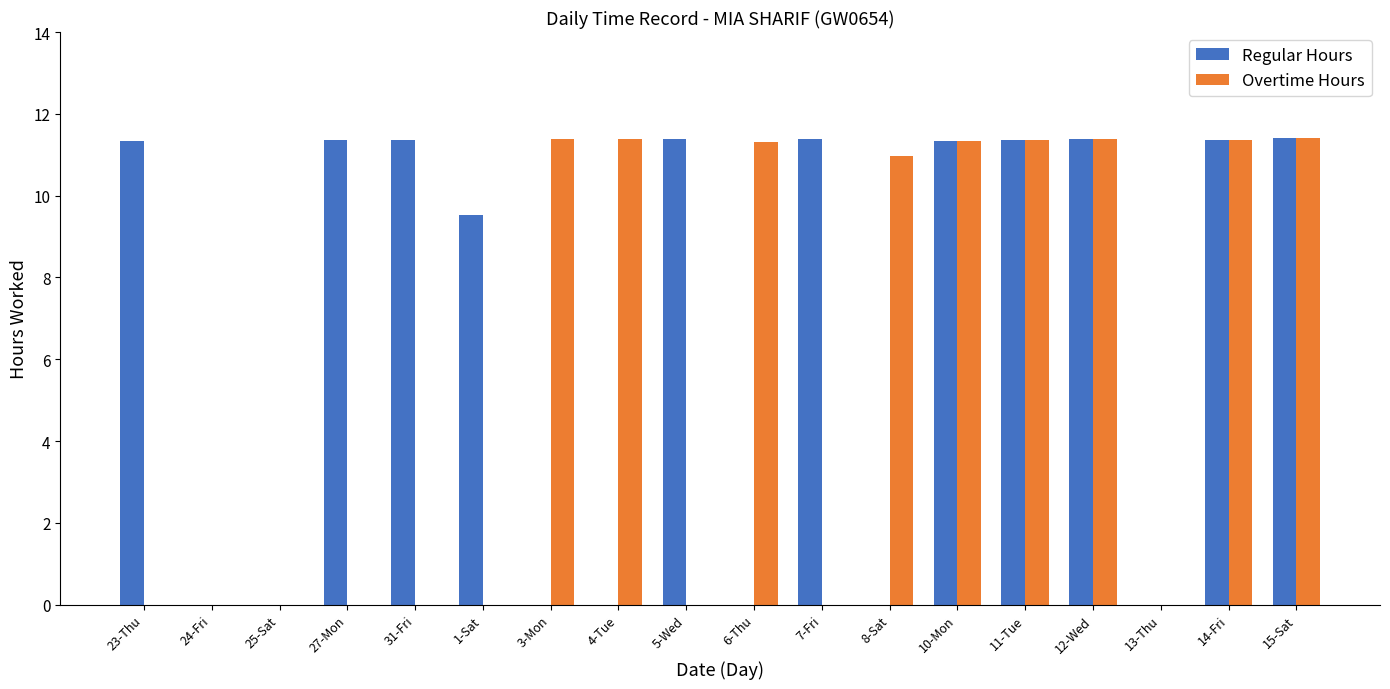

Between 1-Sat and 13-Thu, which series saw the biggest shift?

Regular Hours